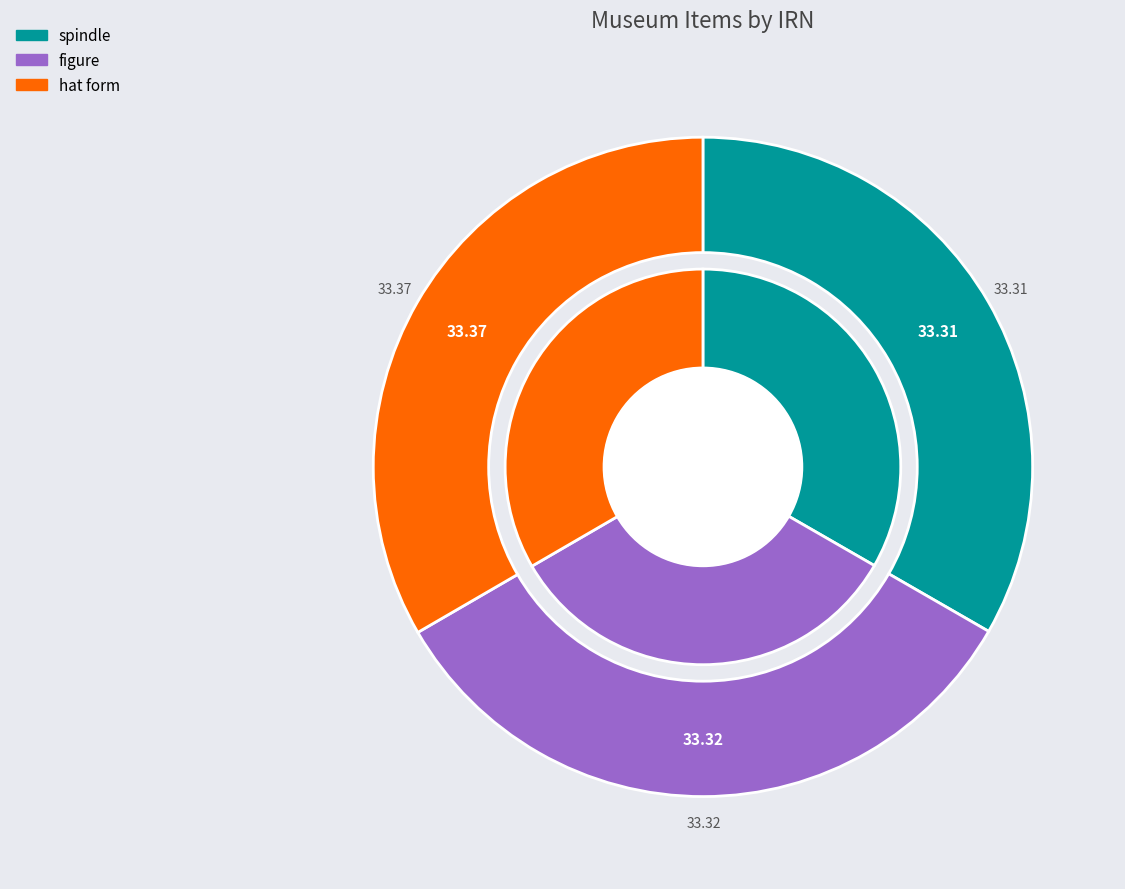

Does hat form account for over 50% of the chart?

No